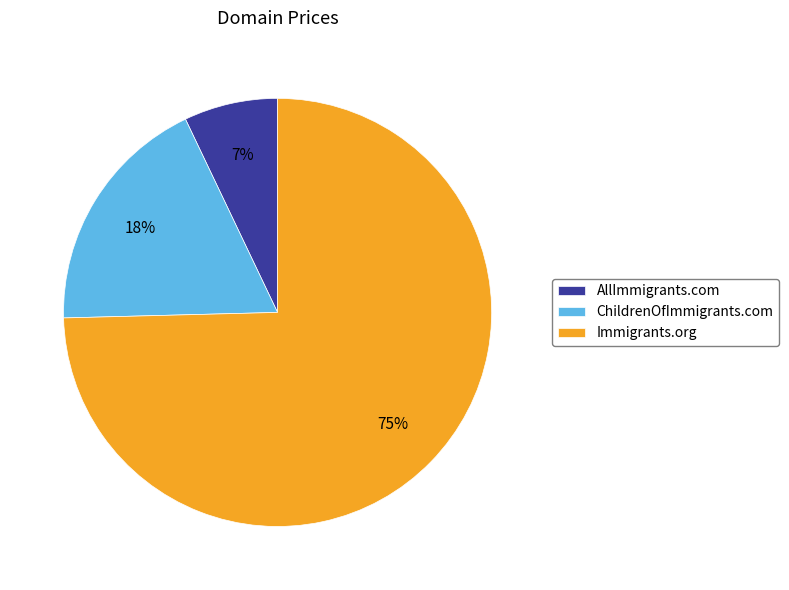

To the nearest percent, what is the difference between the AllImmigrants.com and ChildrenOfImmigrants.com slice percentages?

11%